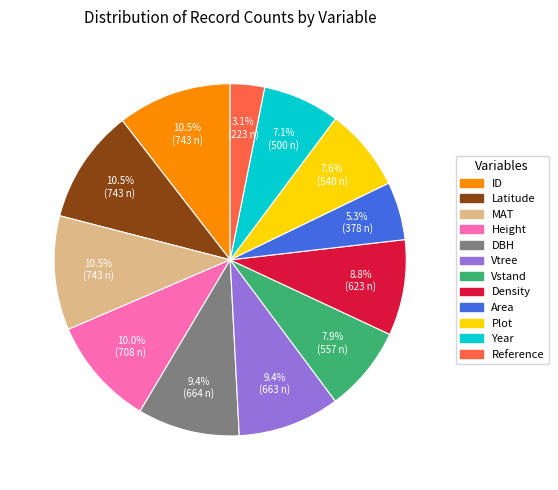

What percentage is NOT represented by Vstand?

92.1%